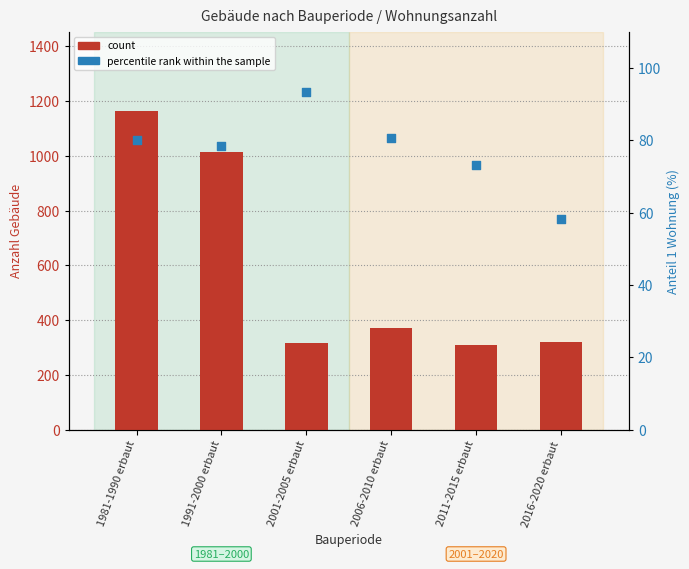

Is the value of percentile rank within the sample at 1991-2000 erbaut greater than the value of count (Total) at 2001-2005 erbaut?

No